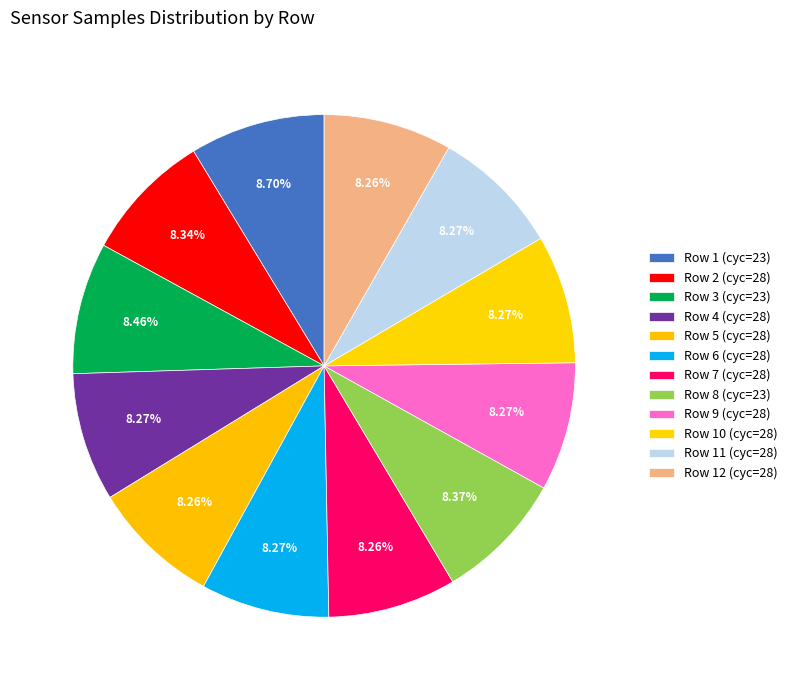

How many slices are in this pie chart?

12